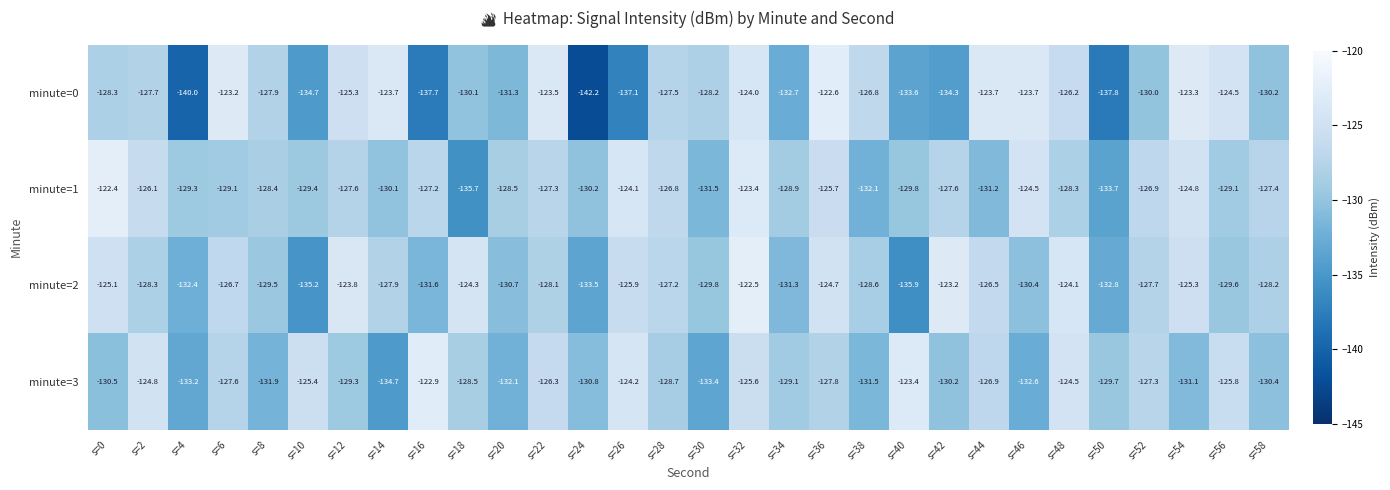

What is the total value across all series at s=42?

-515.3